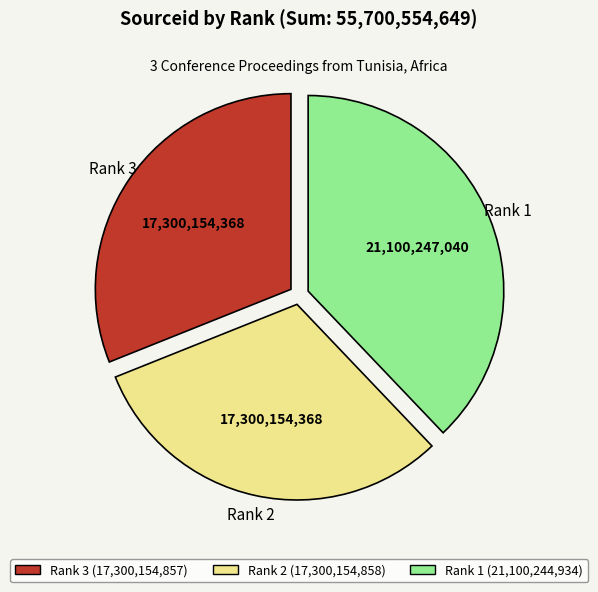

Is it true that Rank 2 (17,300,154,858) is 45% of the pie?

False